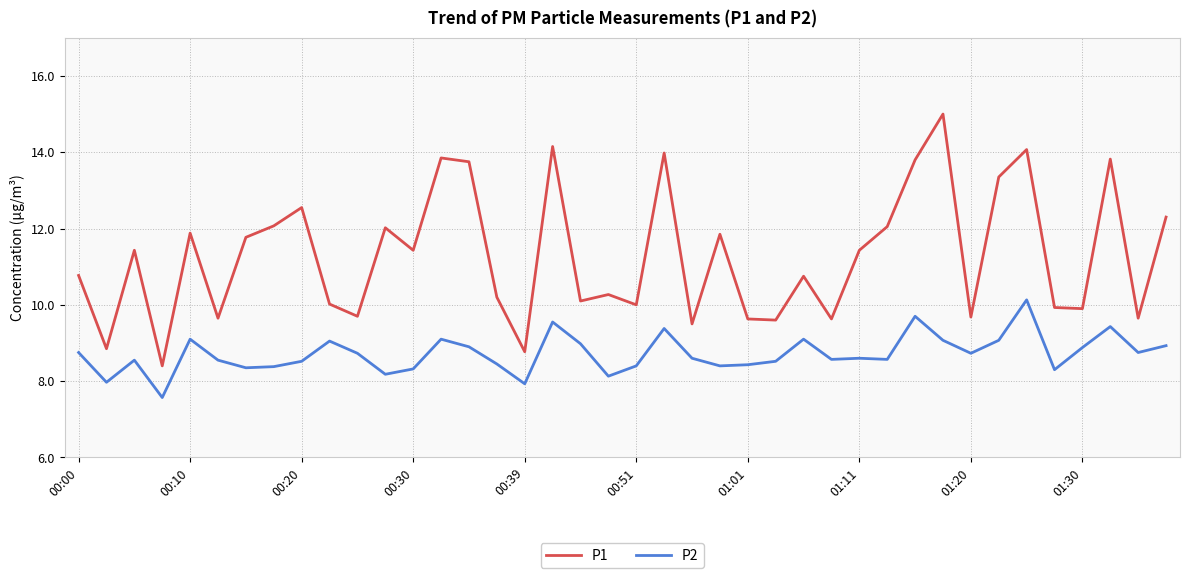

Rank the series by their maximum value, from highest to lowest.

P1, P2